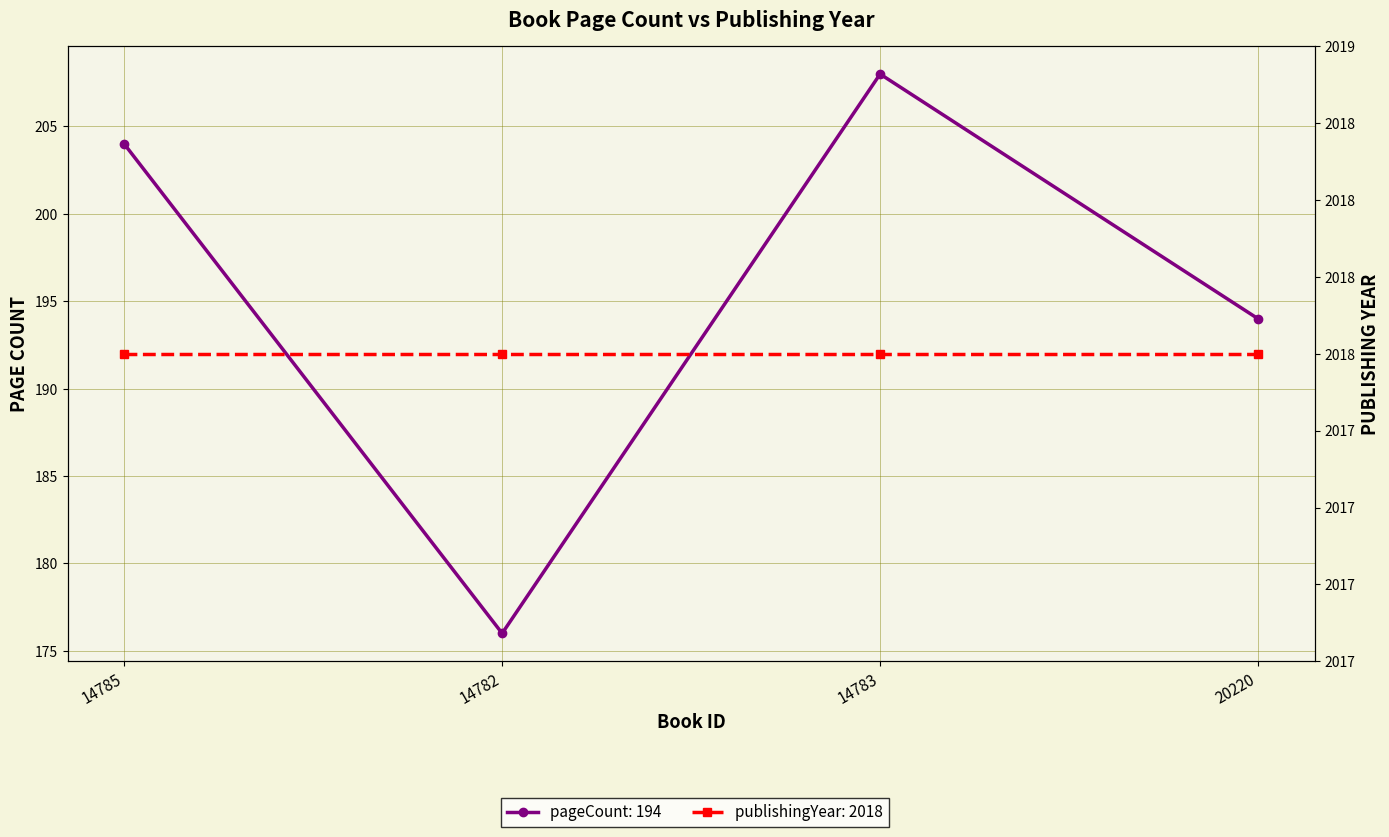

Reading right to left, list all the values displayed in this chart.

pageCount: 194	208	176	204
publishingYear: 2018	2018	2018	2018